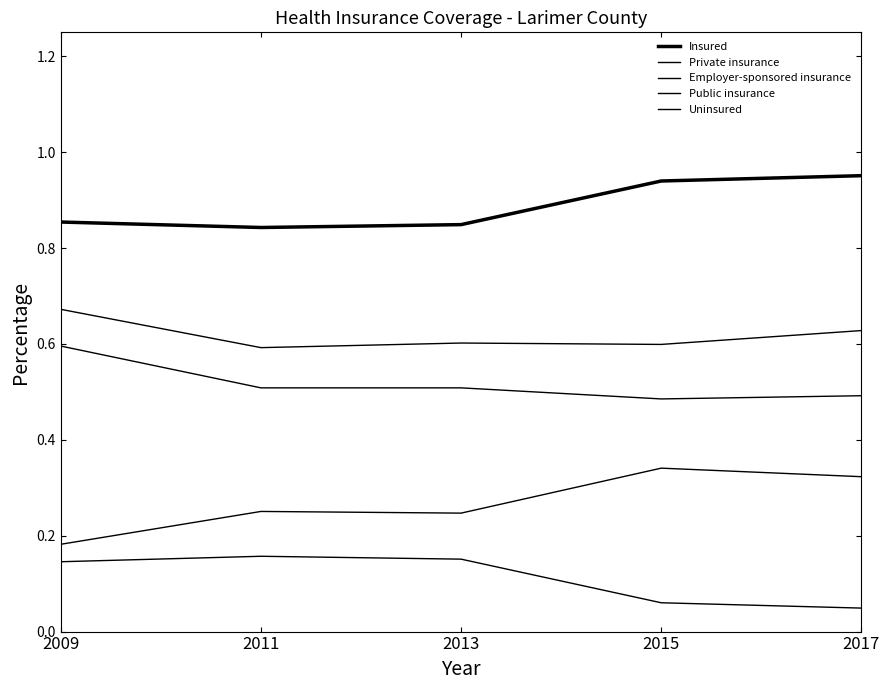

Does the chart display data point markers on the line(s)?

No